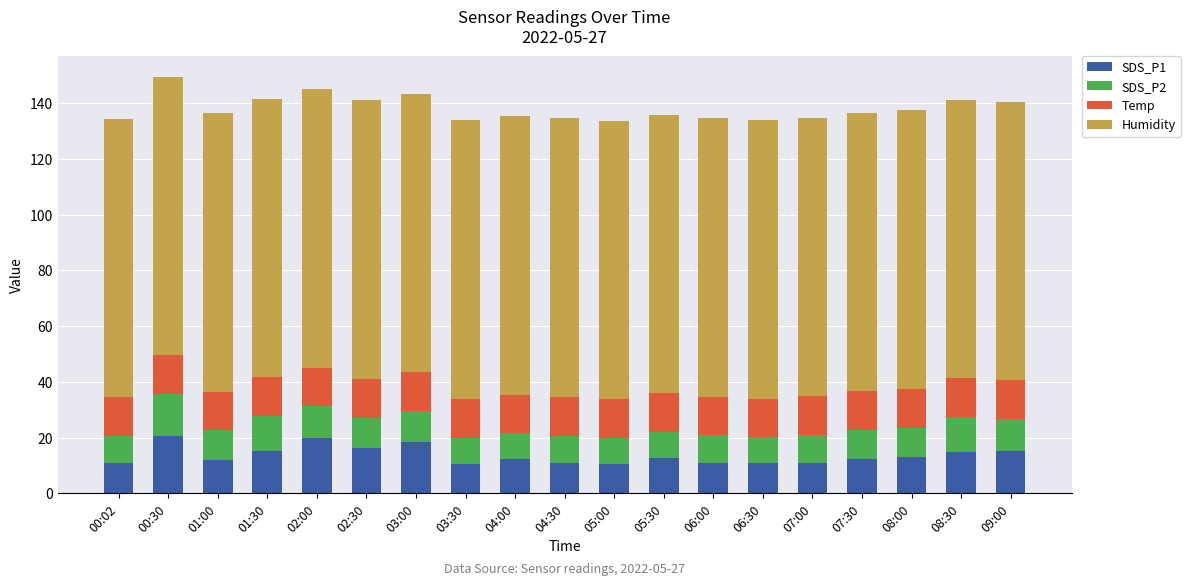

What is the difference between the maximum and minimum values in the SDS_P1 series?

10.1